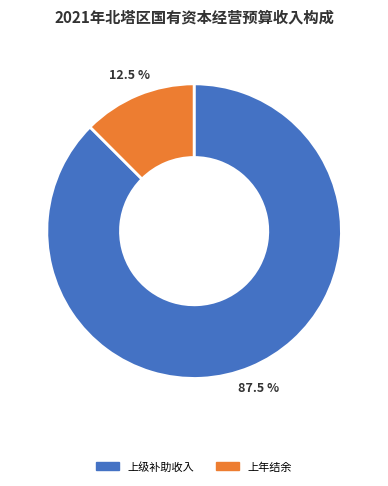

What portion of the pie excludes 上年结余?

87.5%